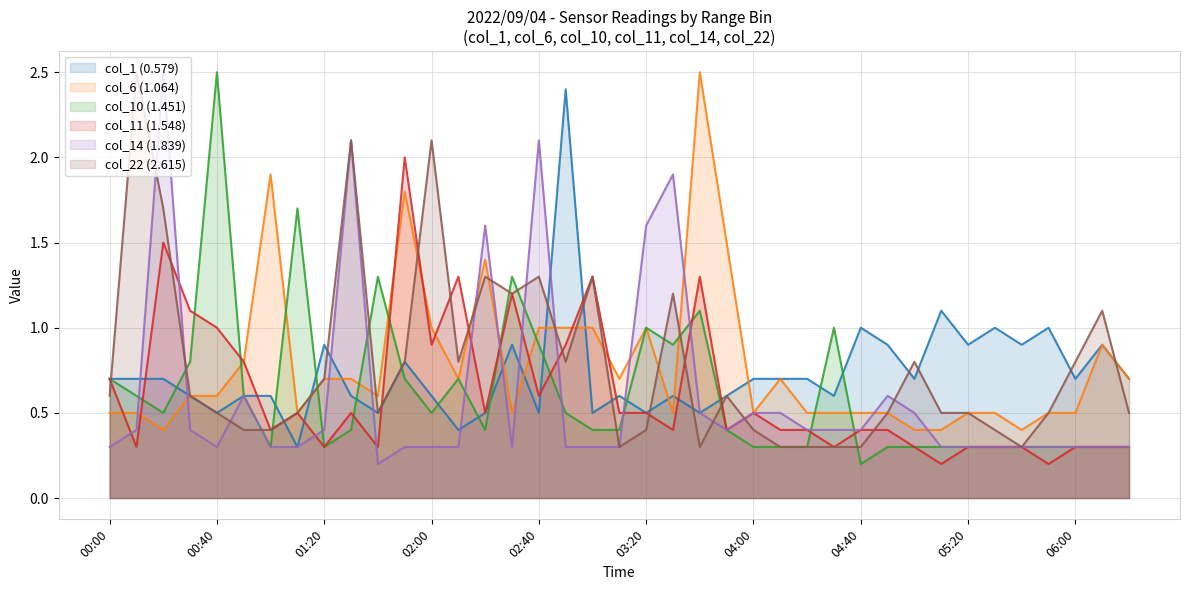

True or false: col_10 (1.451) and col_1 (0.579) cross at least once.

True